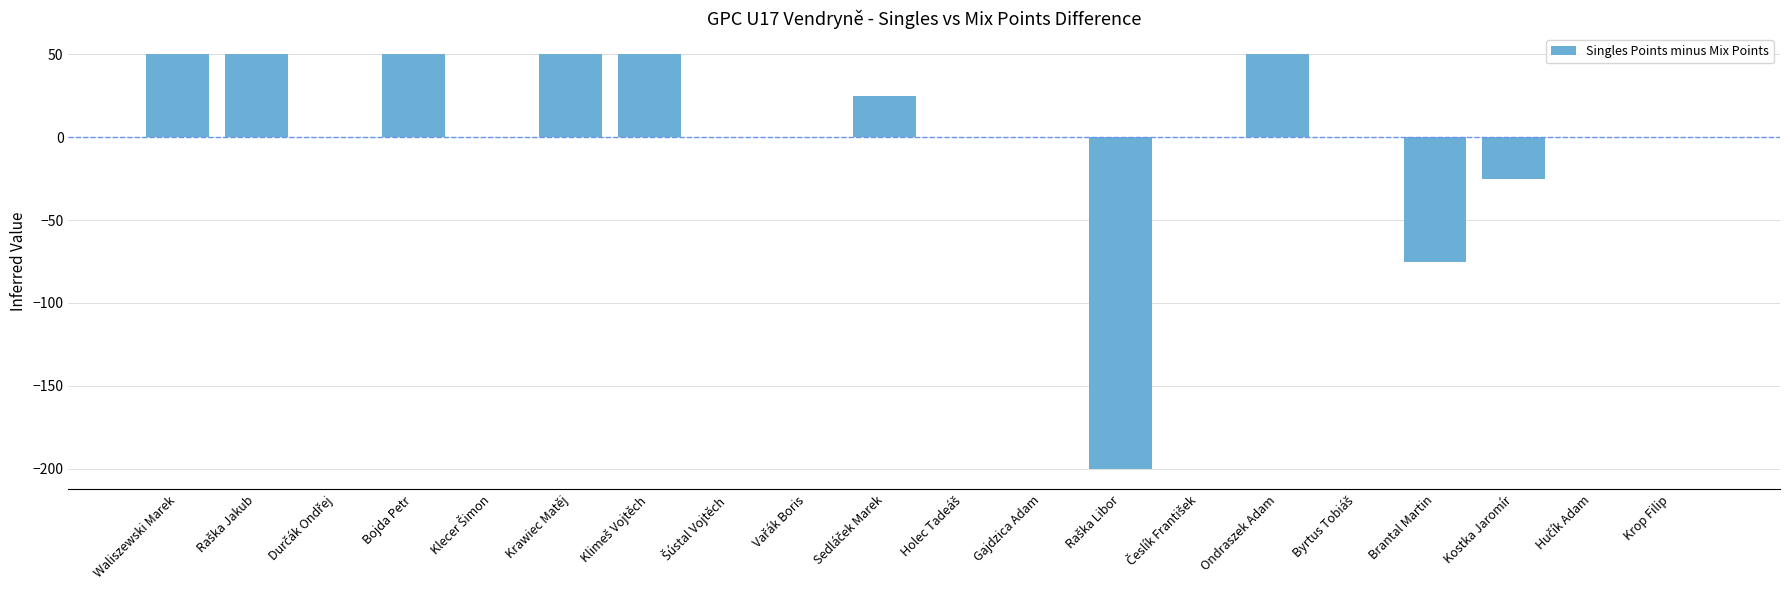

Count the values in the range 0 to 50.

17